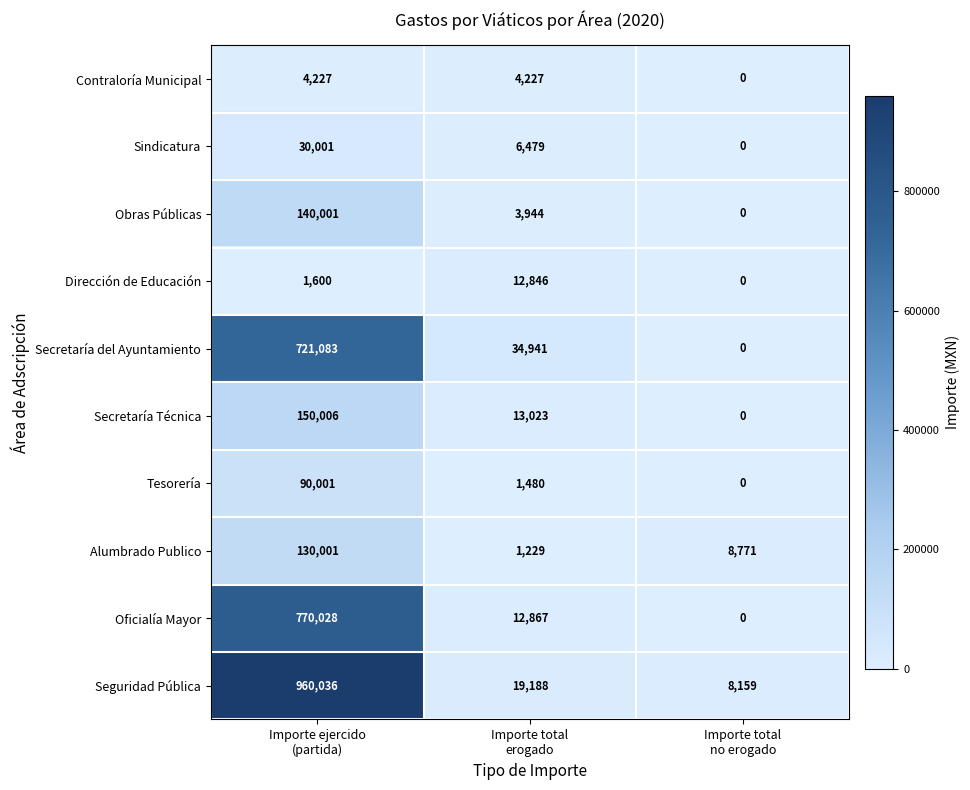

How many categories are shown in the chart?

3